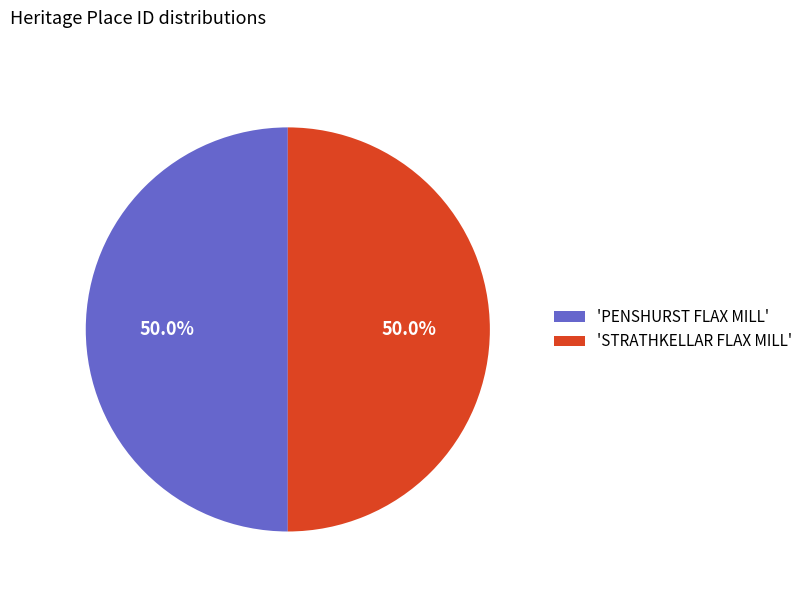

How much of the chart is everything except 'PENSHURST FLAX MILL'?

50.0%